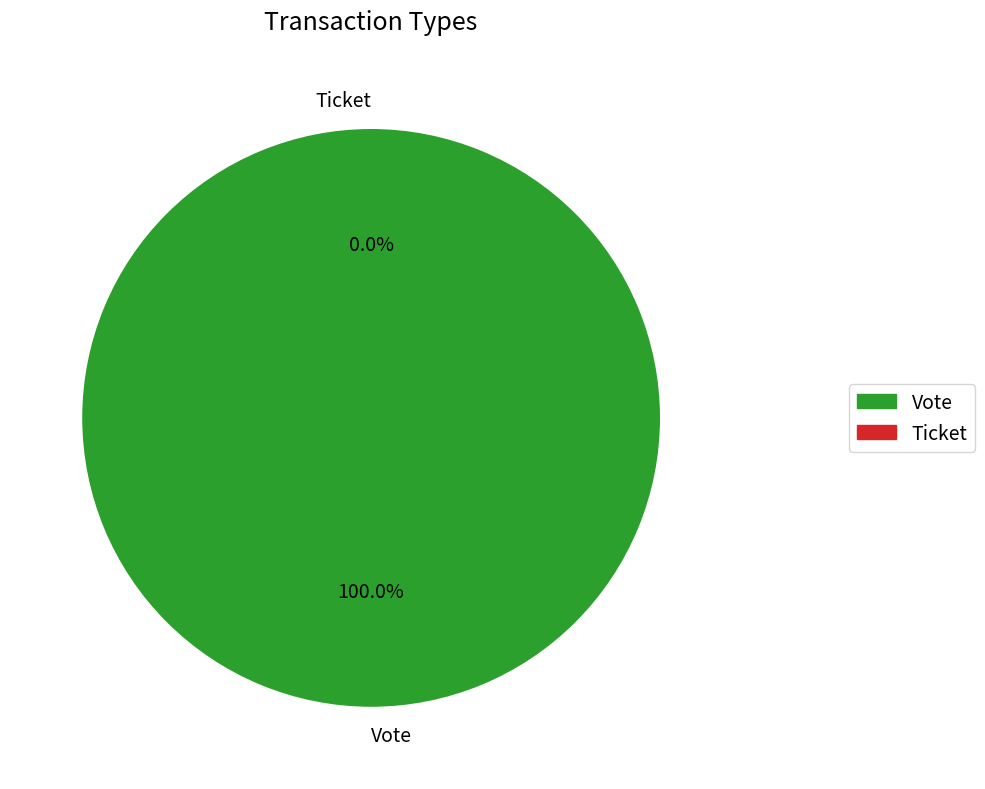

What is the smallest slice in the pie chart?

Ticket